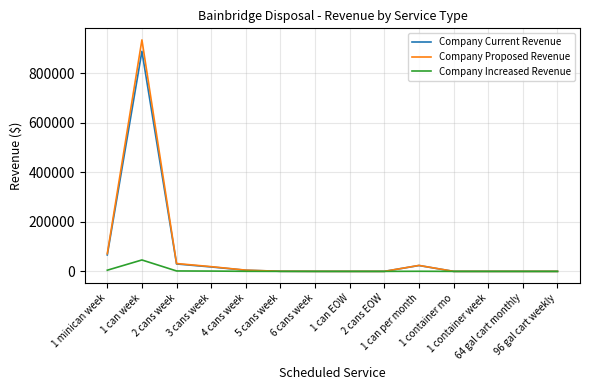

Does the chart display data point markers on the line(s)?

No